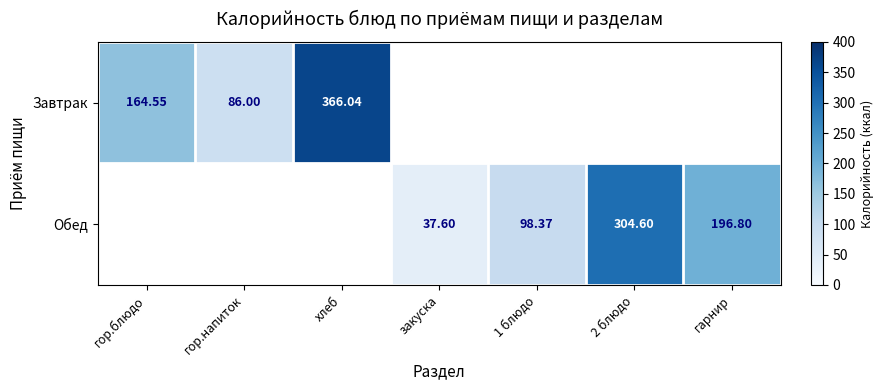

Is the value of Обед at гарнир greater than the value of Завтрак at гор.блюдо?

Yes